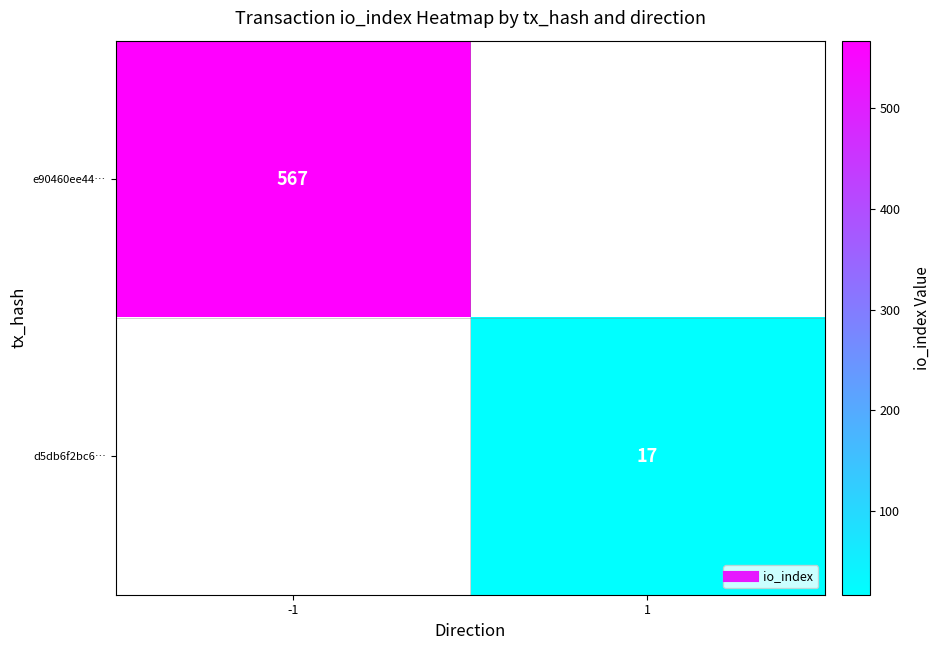

At -1, list the series in order from smallest to largest.

e90460ee44…, d5db6f2bc6…